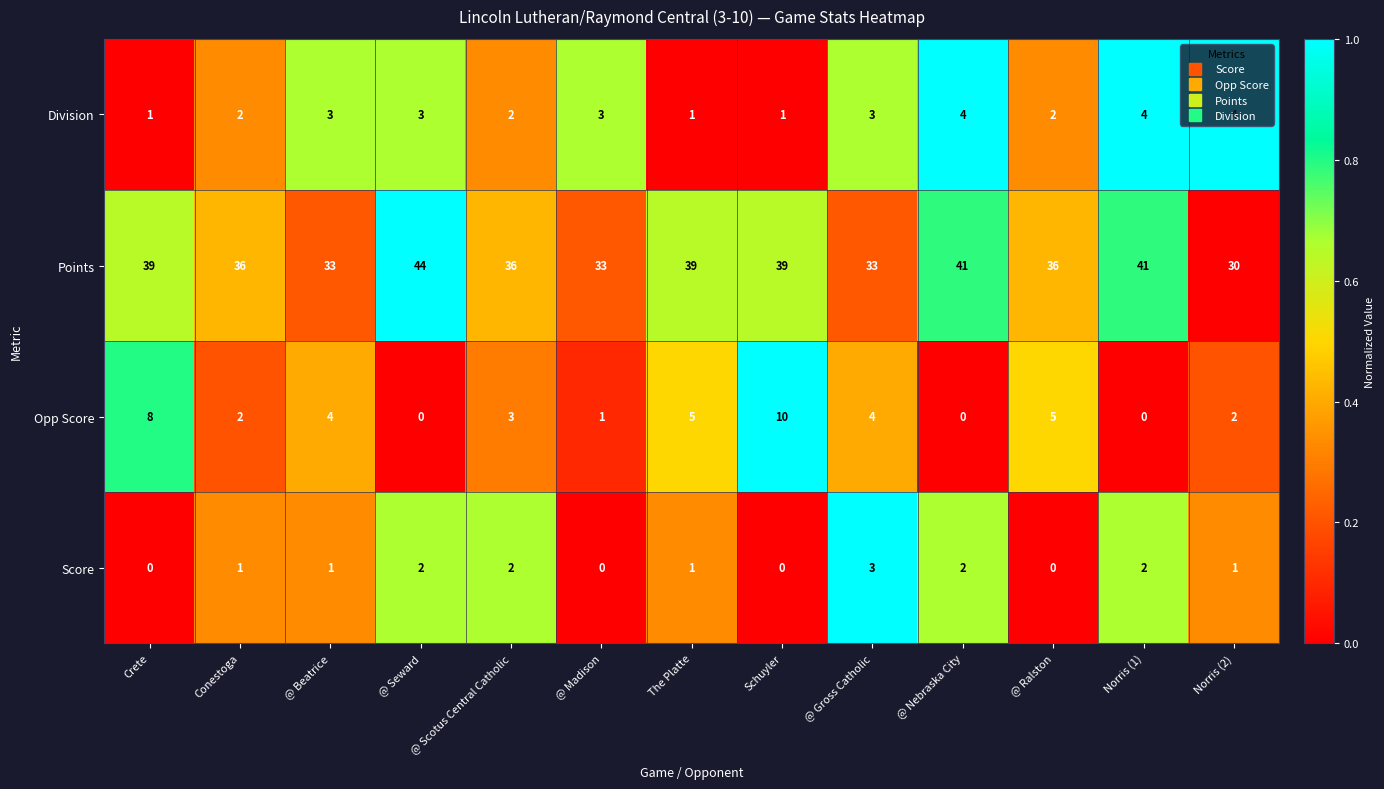

What is the maximum value for Score?

3